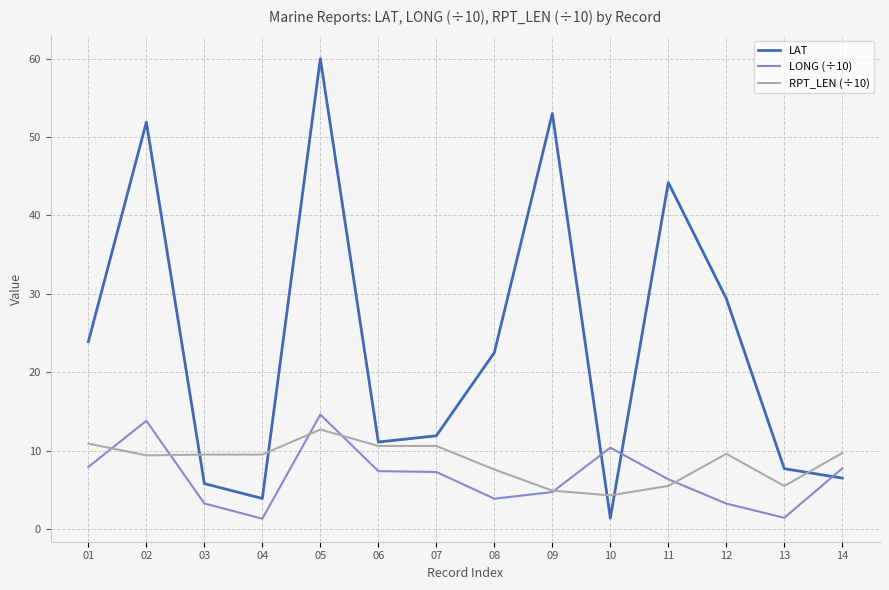

What is the greatest value displayed?

60.0